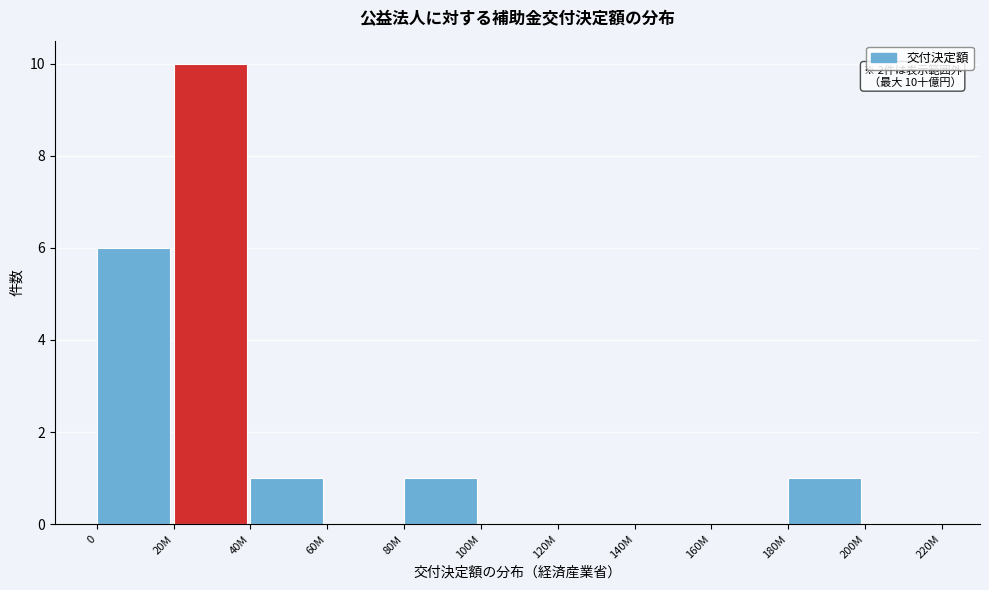

Reading left to right, list all the values displayed in this chart.

0=6	20M=10	40M=1	60M=0	80M=1	100M=0	120M=0	140M=0	160M=0	180M=1	200M=0